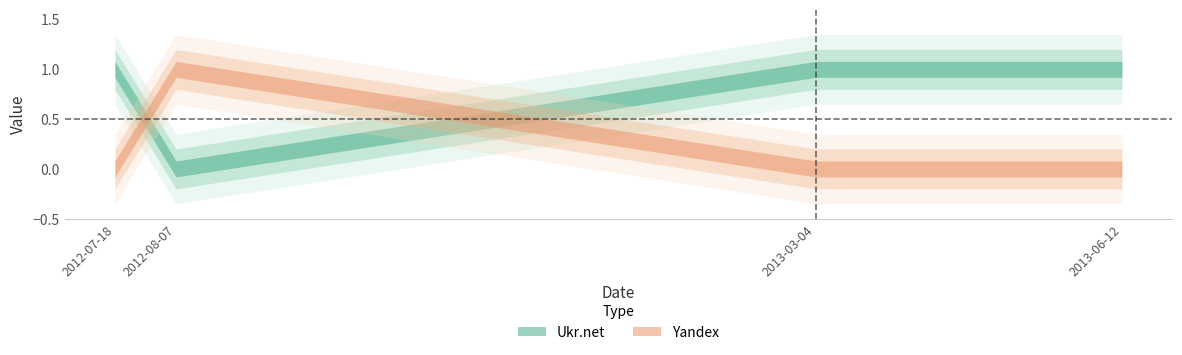

What are all the series names shown in the legend?

Ukr.net, Yandex